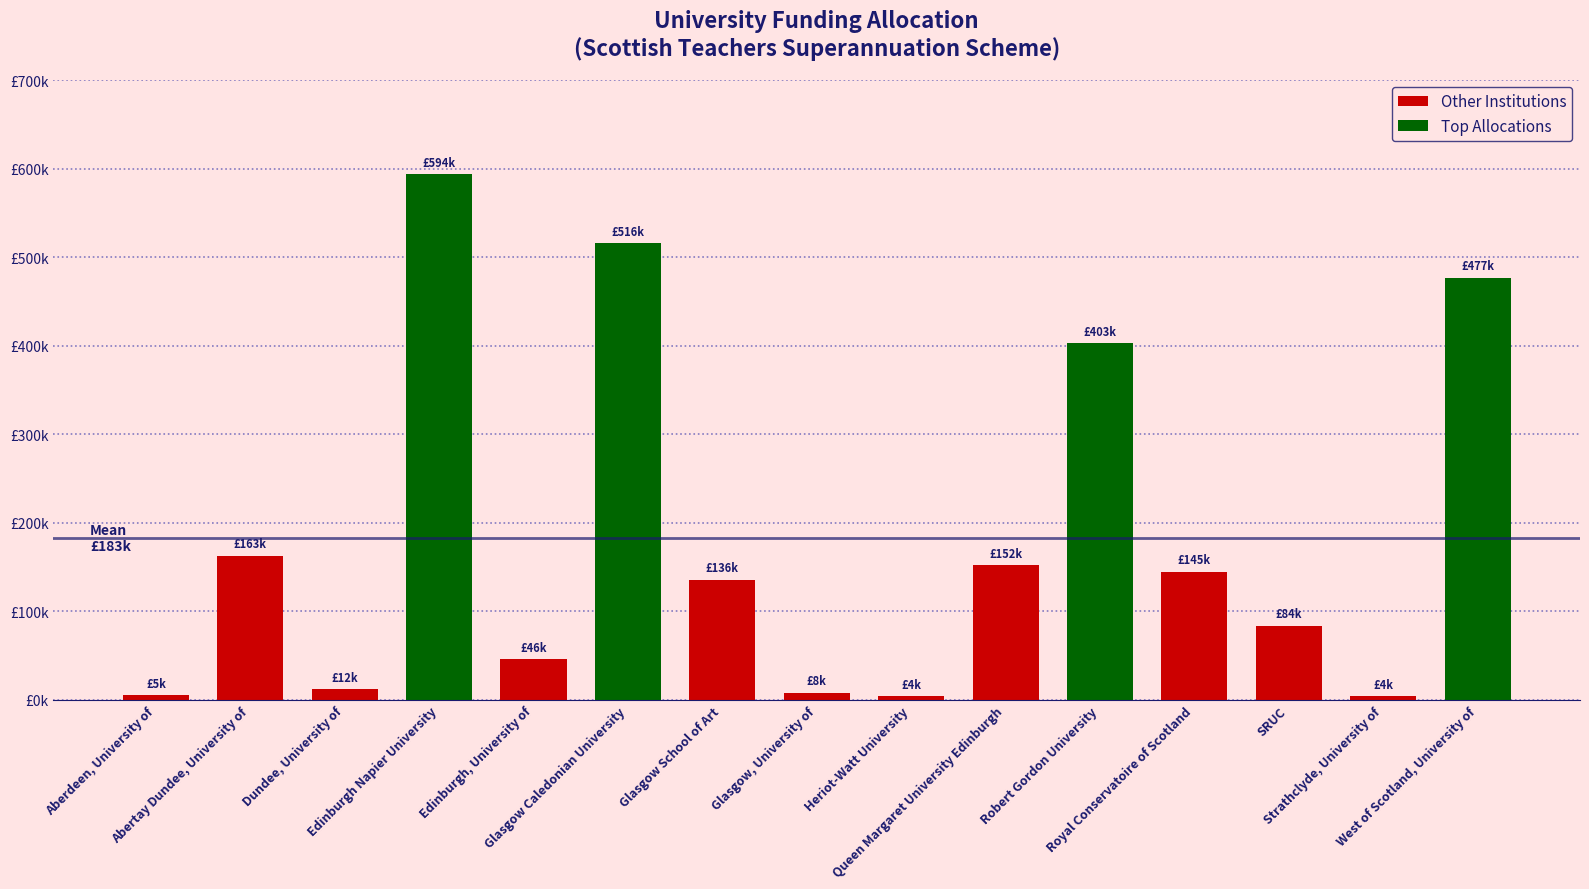

What position from the right is Edinburgh Napier University?

12